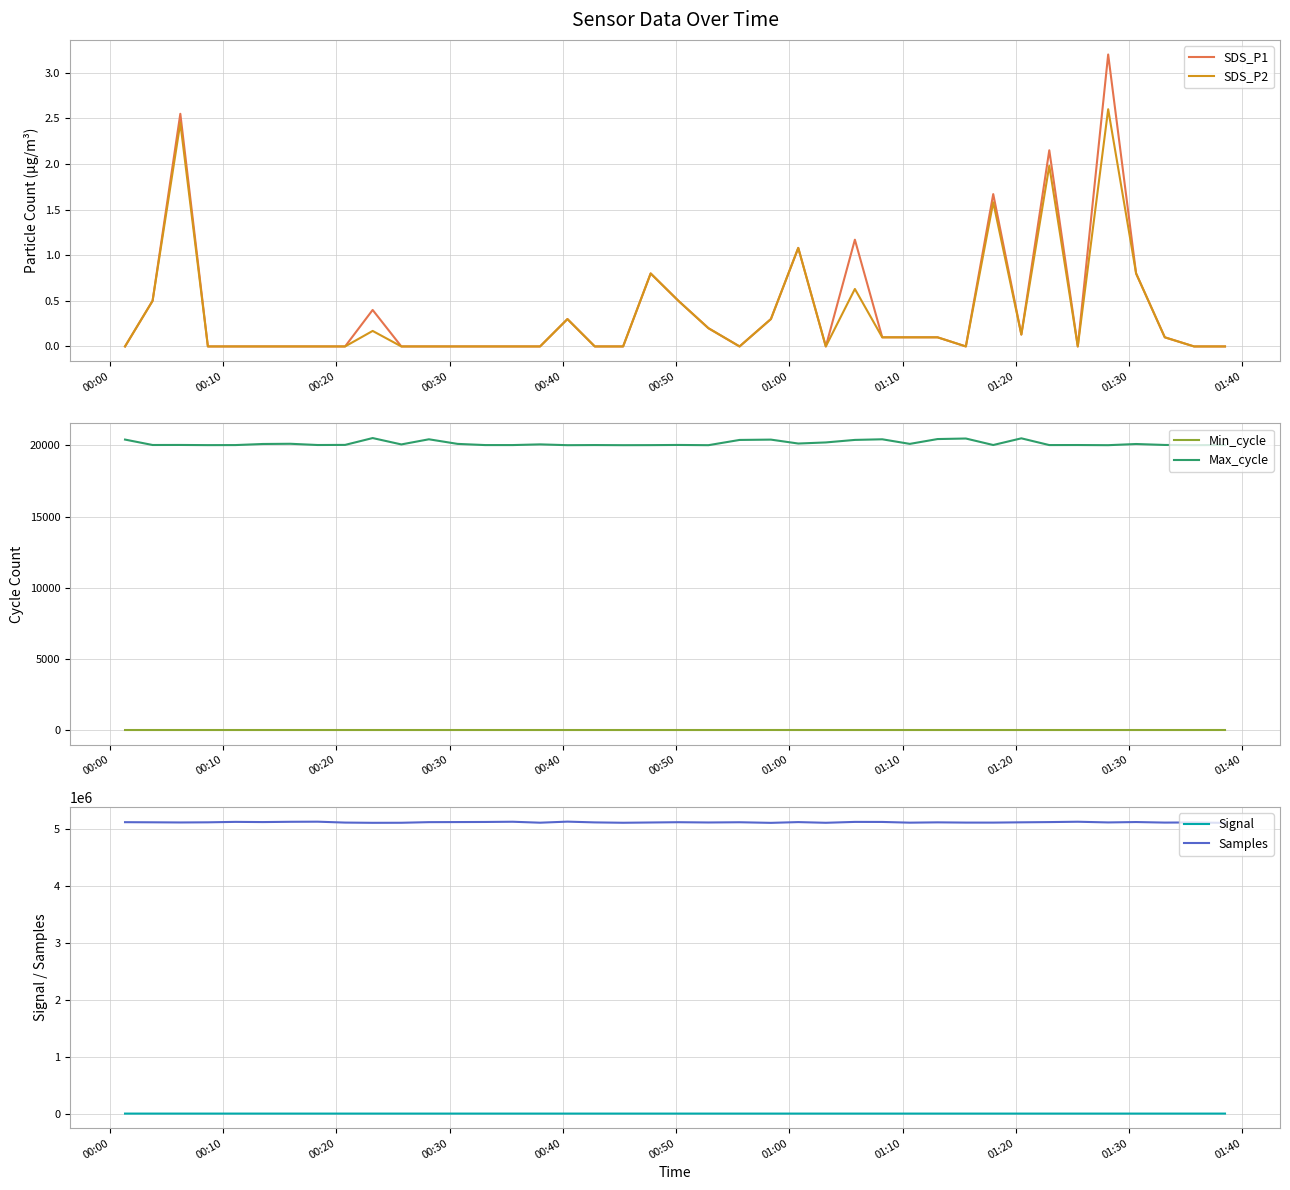

True or false: Min_cycle and Max_cycle cross at least once.

False